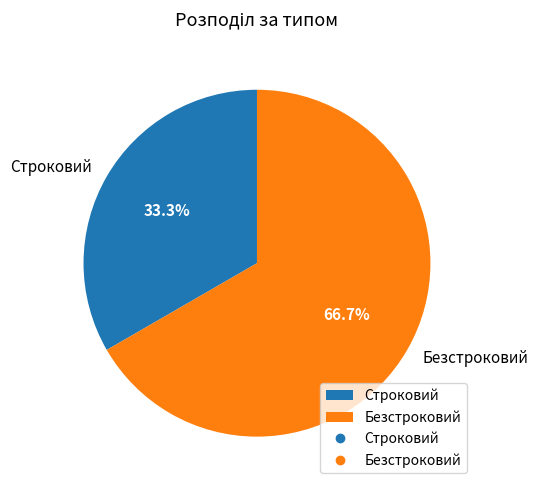

Combined, what portion of the pie is Безстроковий and Строковий?

100.0%